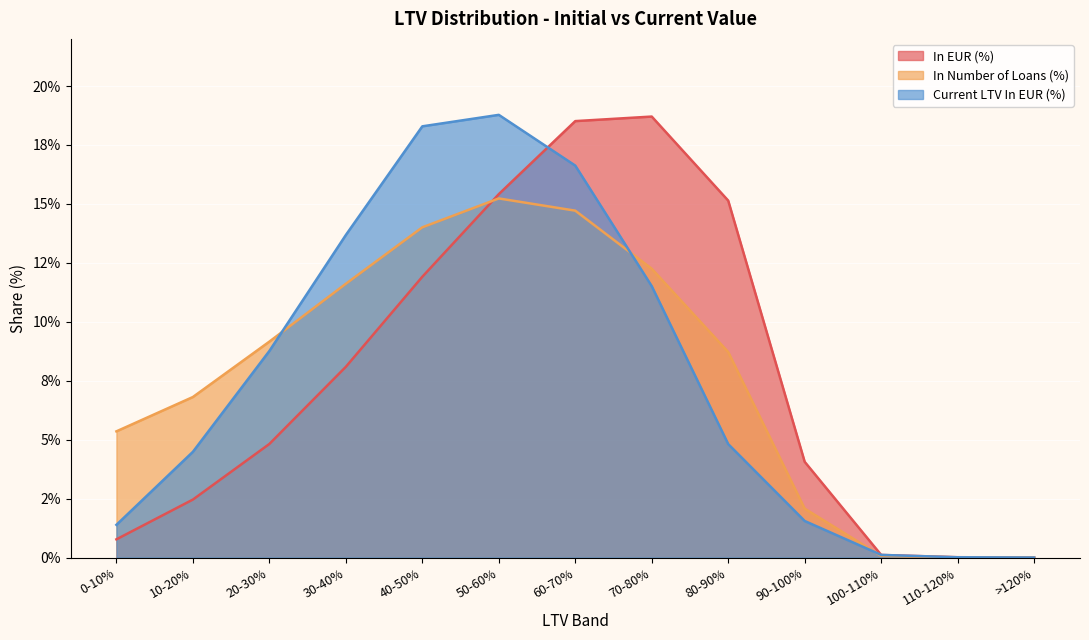

Reading left to right, what are all the values shown in this chart?

In EUR (%): 0-10%=0.8	10-20%=2.5	20-30%=4.8	30-40%=8.1	40-50%=11.9	50-60%=15.4	60-70%=18.5	70-80%=18.7	80-90%=15.1	90-100%=4.1	100-110%=0.1	110-120%=0.0	>120%=0.0
In Number of Loans (%): 0-10%=5.4	10-20%=6.8	20-30%=9.2	30-40%=11.6	40-50%=14.0	50-60%=15.2	60-70%=14.7	70-80%=12.3	80-90%=8.7	90-100%=2.1	100-110%=0.1	110-120%=0.0	>120%=0.0
Current LTV In EUR (%): 0-10%=1.4	10-20%=4.5	20-30%=8.8	30-40%=13.7	40-50%=18.3	50-60%=18.8	60-70%=16.6	70-80%=11.5	80-90%=4.8	90-100%=1.6	100-110%=0.1	110-120%=0.0	>120%=0.0